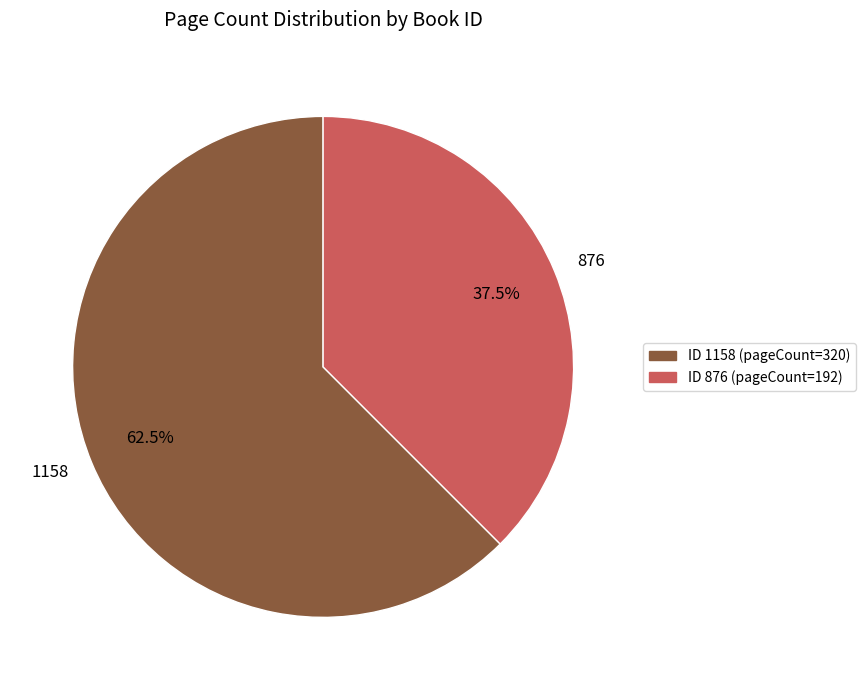

What is the ratio of the value at 1158 to the value at 876?

1.7